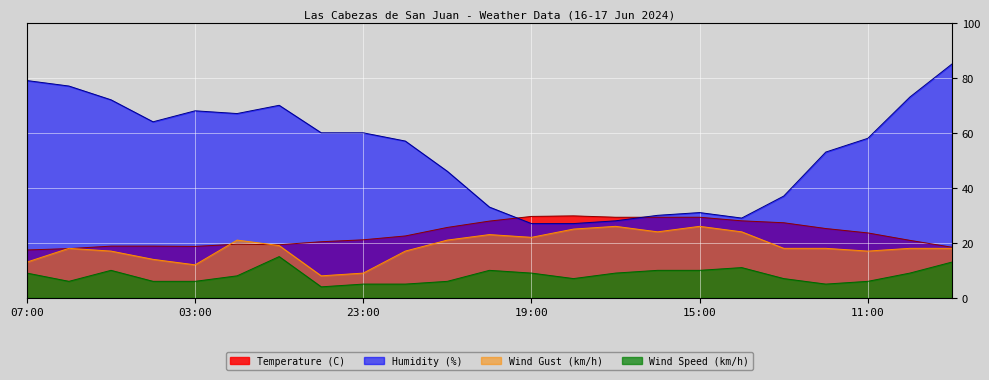

What are all the series names shown in the legend?

Temperature (C), Humidity (%), Wind Gust (km/h), Wind Speed (km/h)